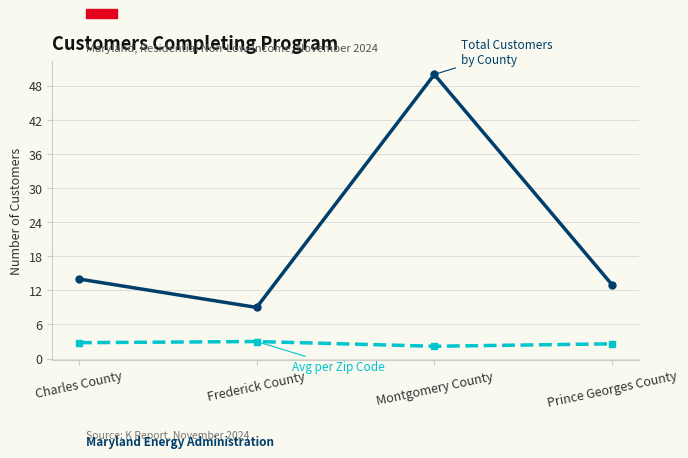

Count the number of data series in this chart.

2